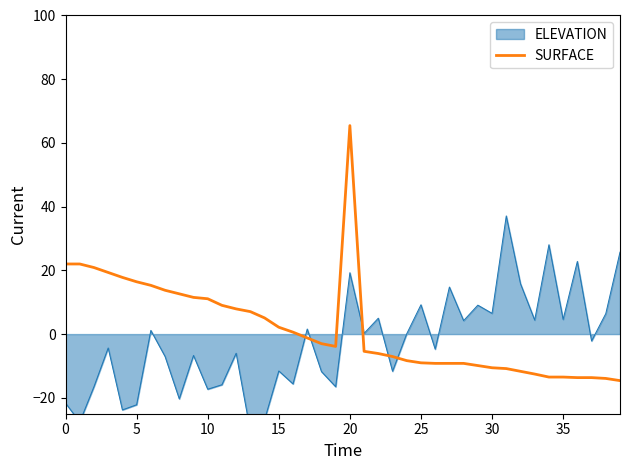

Which category has the highest value in the SURFACE series?

20